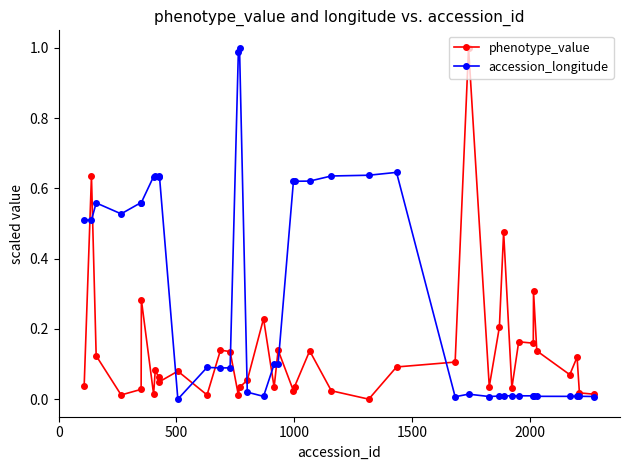

True or false: accession_longitude has more than 1 interior local peaks.

True